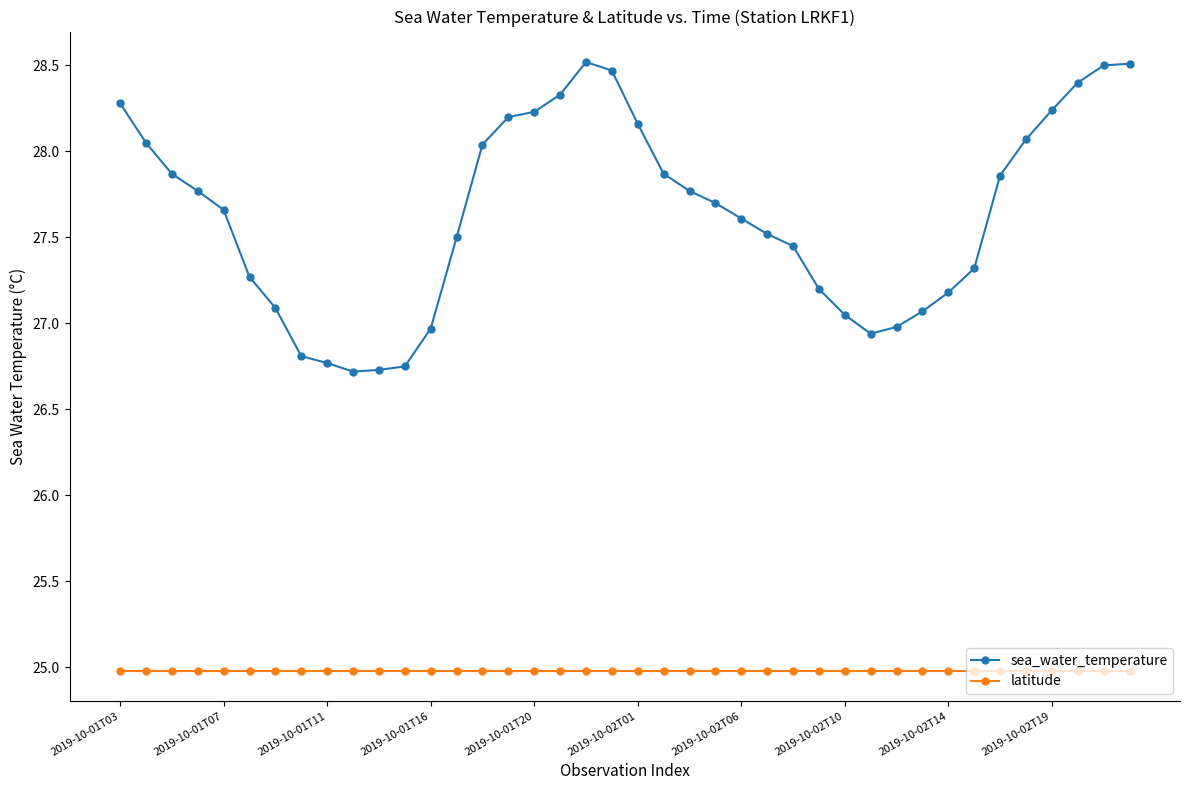

What is the smallest value displayed?

25.0